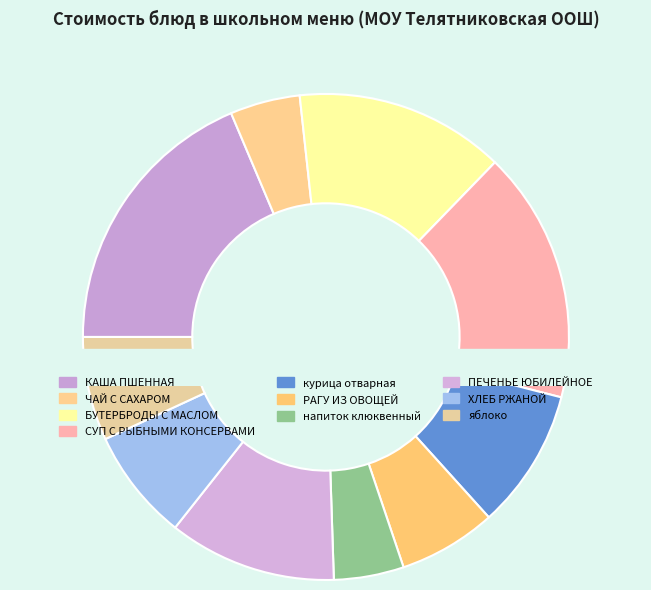

Is БУТЕРБРОДЫ С МАСЛОМ the majority of the pie?

No